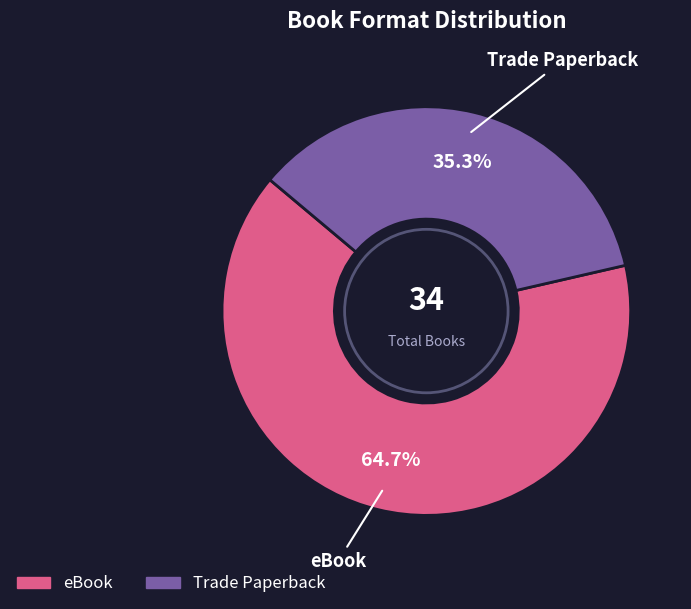

The Trade Paperback slice represents 50% of the pie. True or false?

False